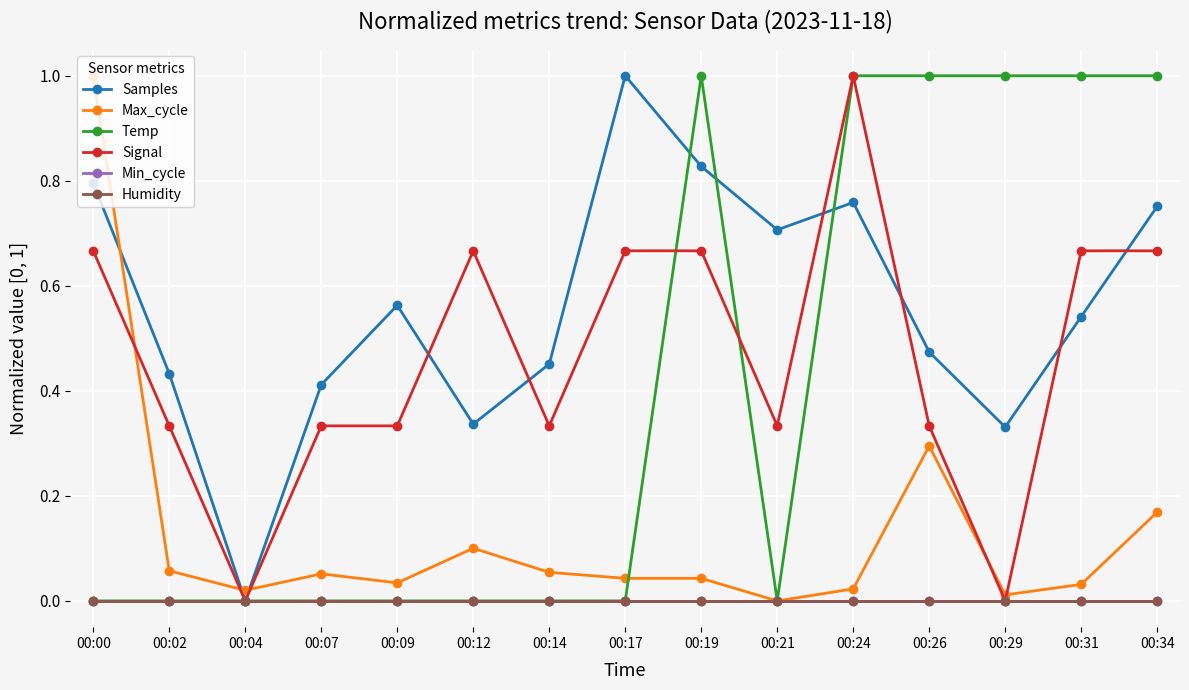

True or false: Samples has a value of 1.3 at 00:24.

False